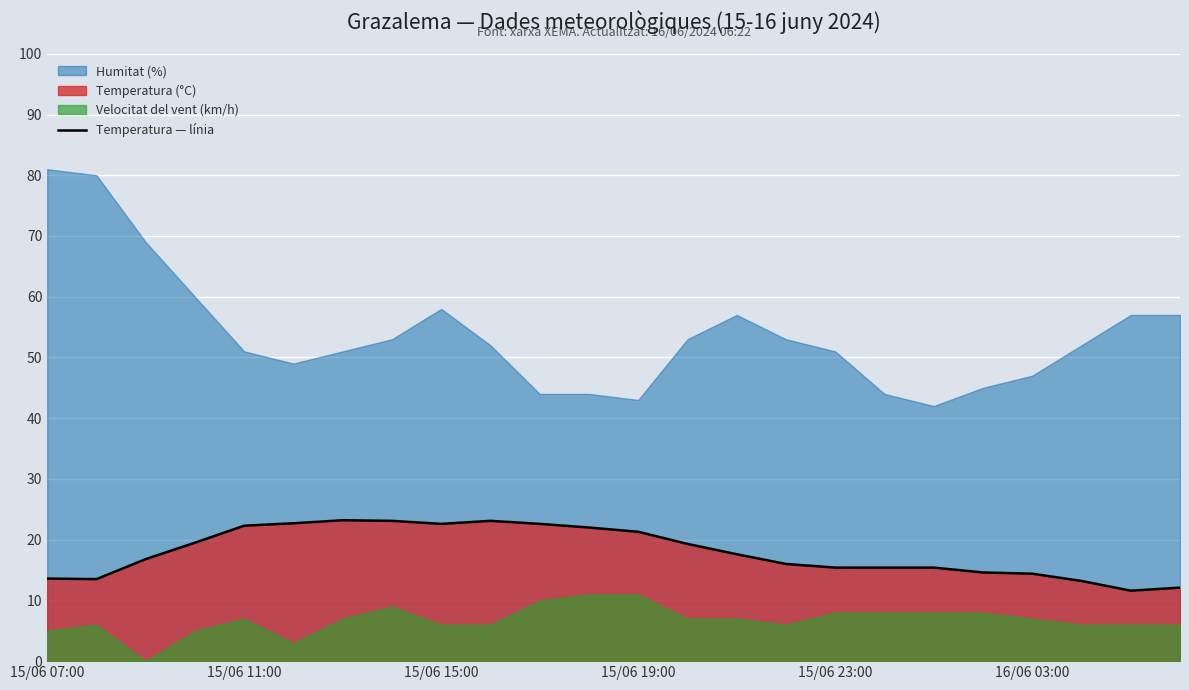

What is the lowest value of the Temperatura — línia series?

11.6